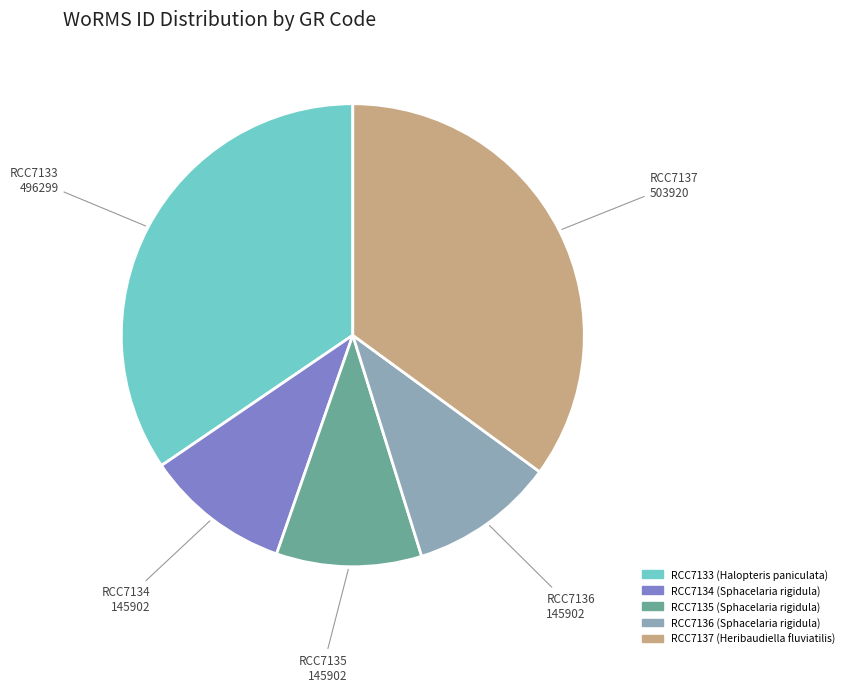

Does RCC7133 account for over 50% of the chart?

No